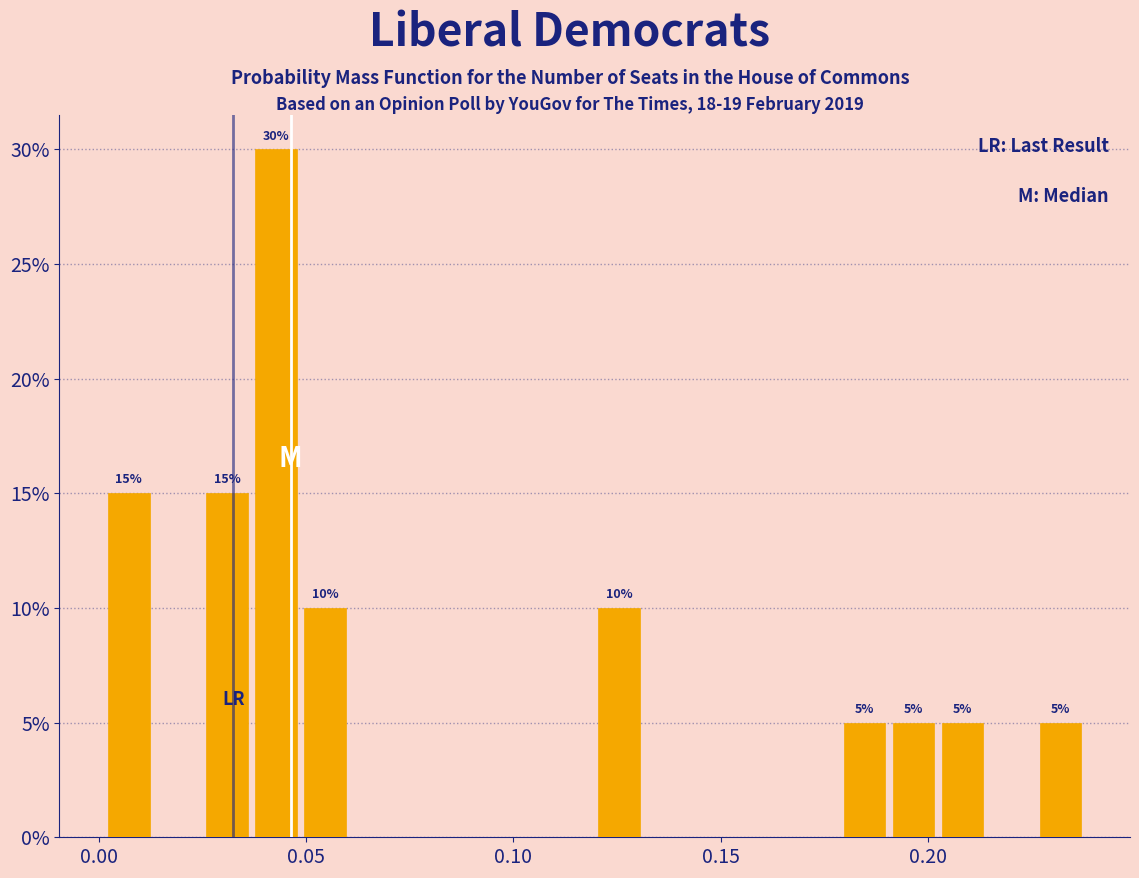

Around what value on the x-axis is the tallest bar? Give the approximate position of its centre, as read against the axis.

0.045